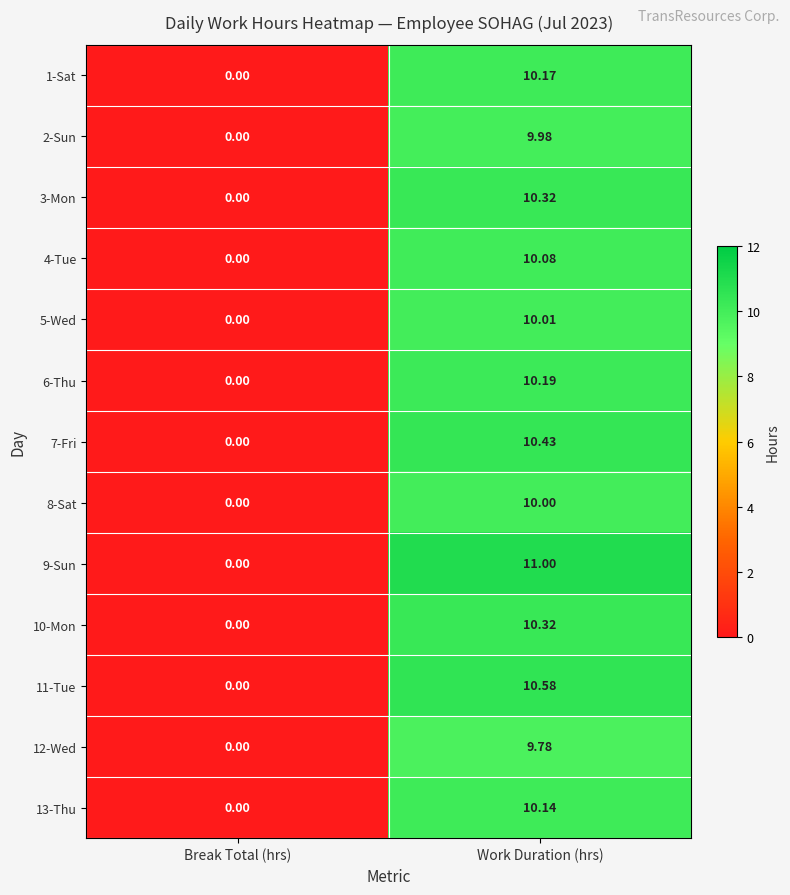

Which category has the lowest value in the 10-Mon series?

Break Total (hrs)